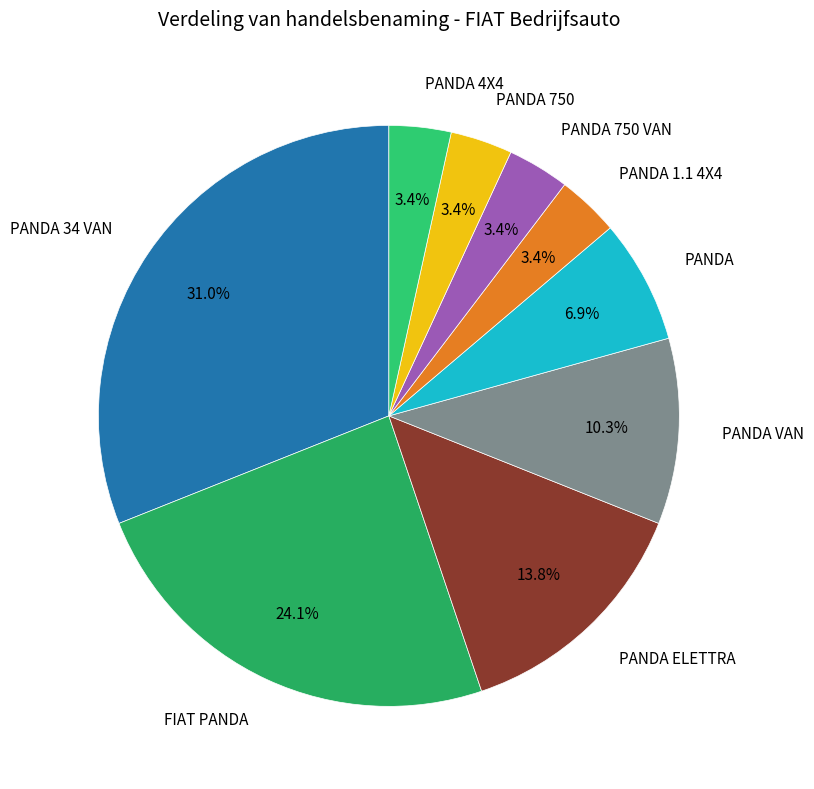

To the nearest percent, what is the average slice percentage?

11%